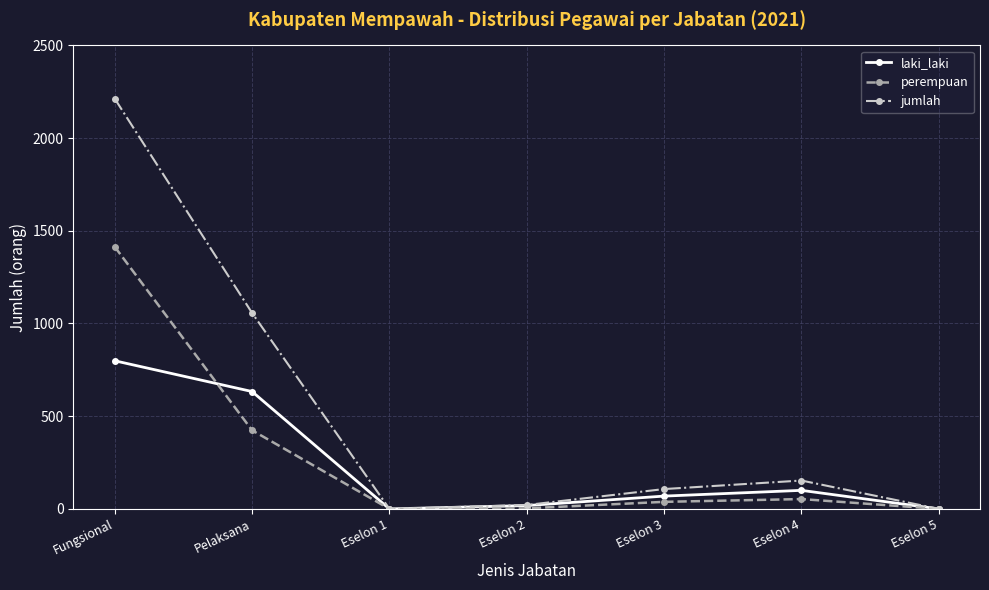

List the series in order of their peak value, highest first.

jumlah, perempuan, laki_laki